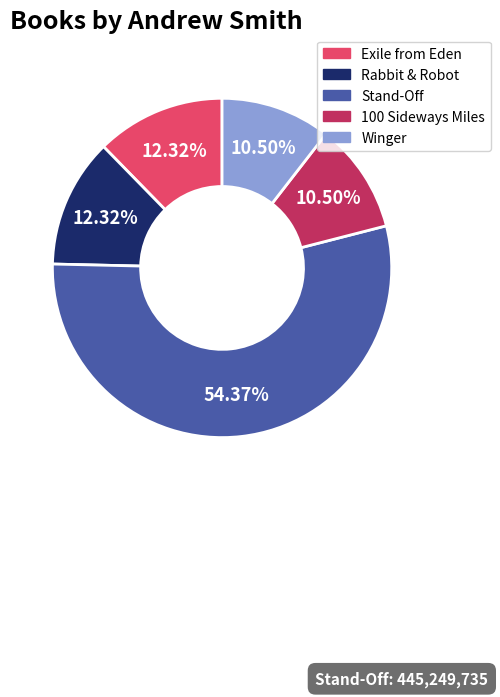

To the nearest percent, what is the combined percentage of 100 Sideways Miles and Rabbit & Robot?

23%